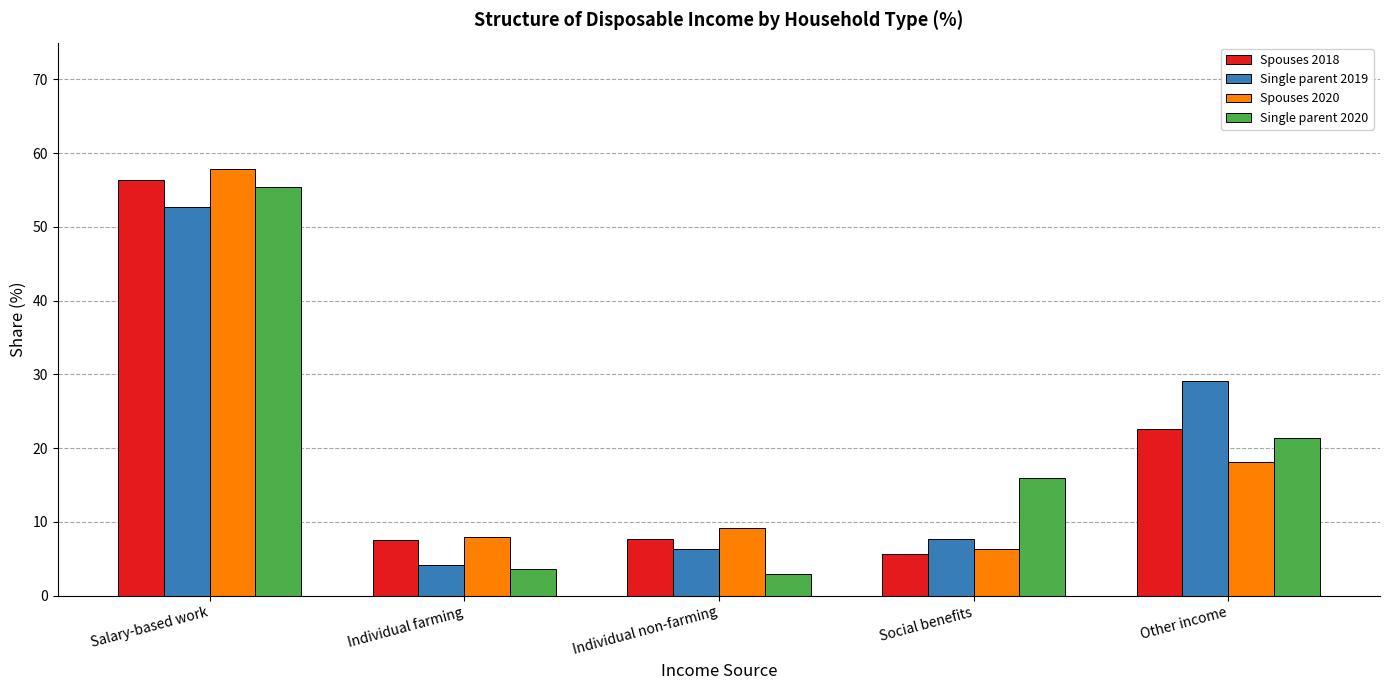

What is the difference between the Single parent 2019 values at Other income and Individual farming?

24.9